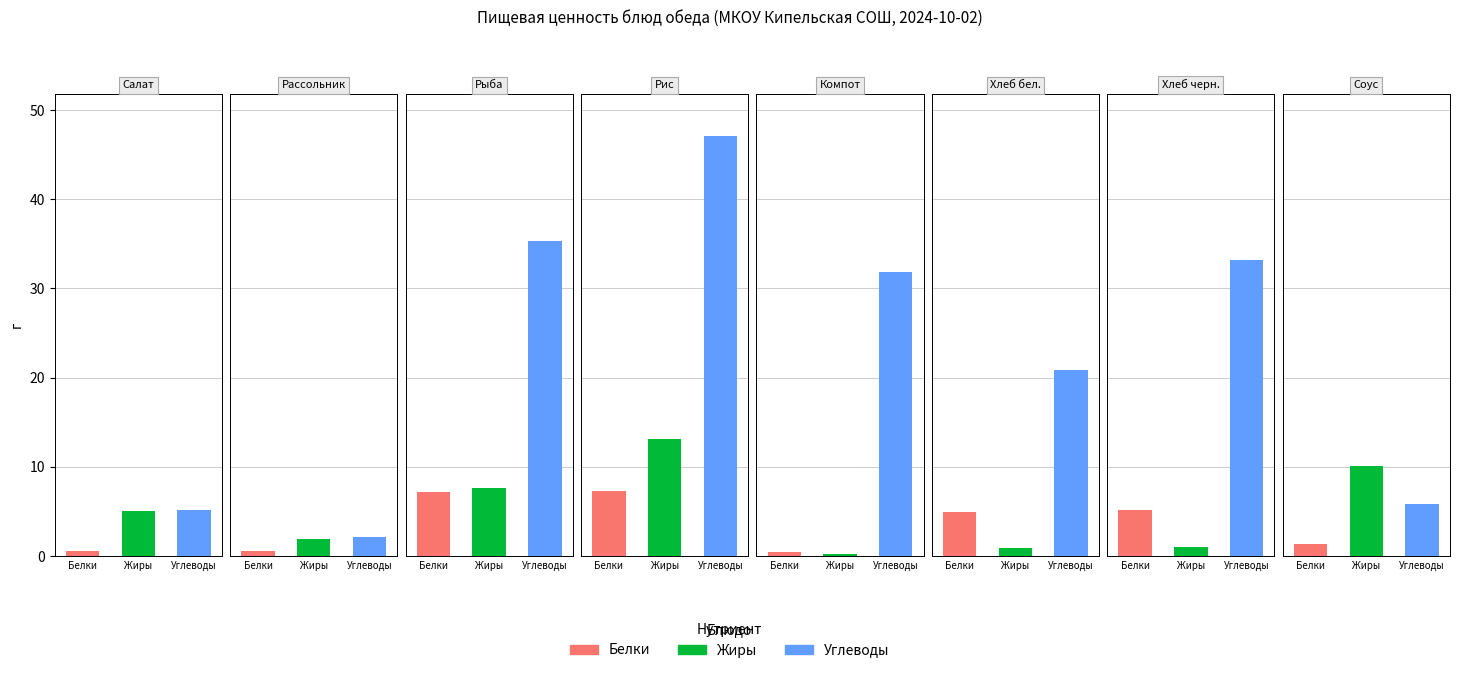

How many distinct data groups are displayed?

3